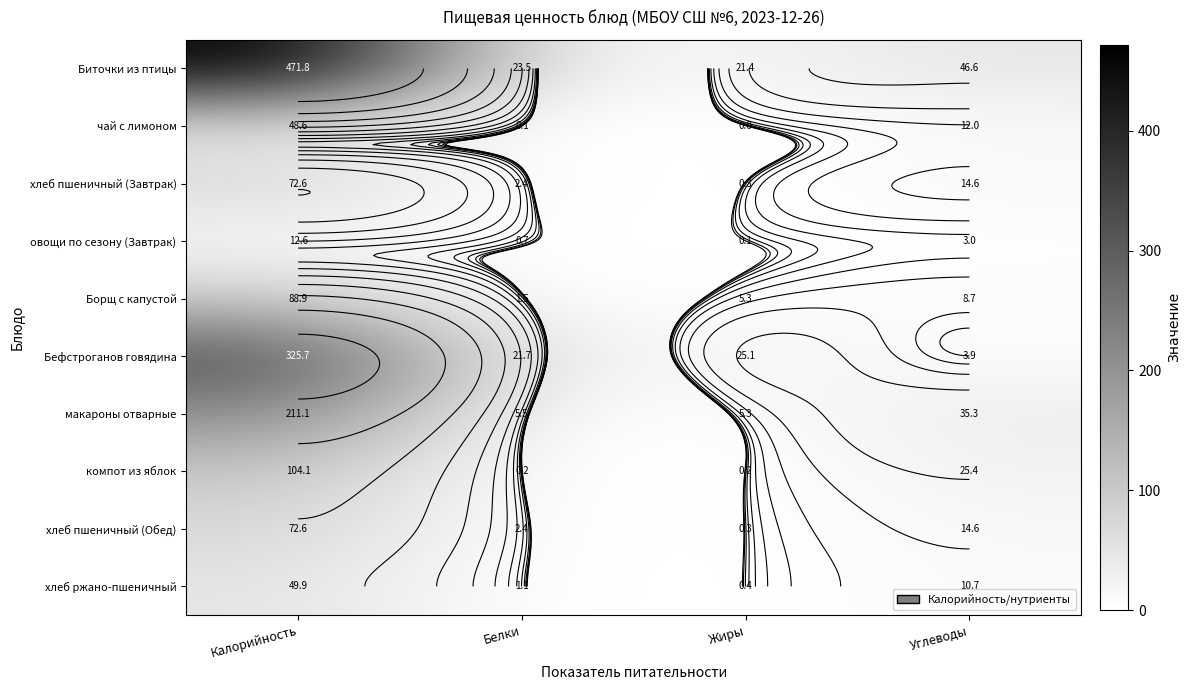

The value of чай с лимоном at Жиры is -23.8. True or false?

False